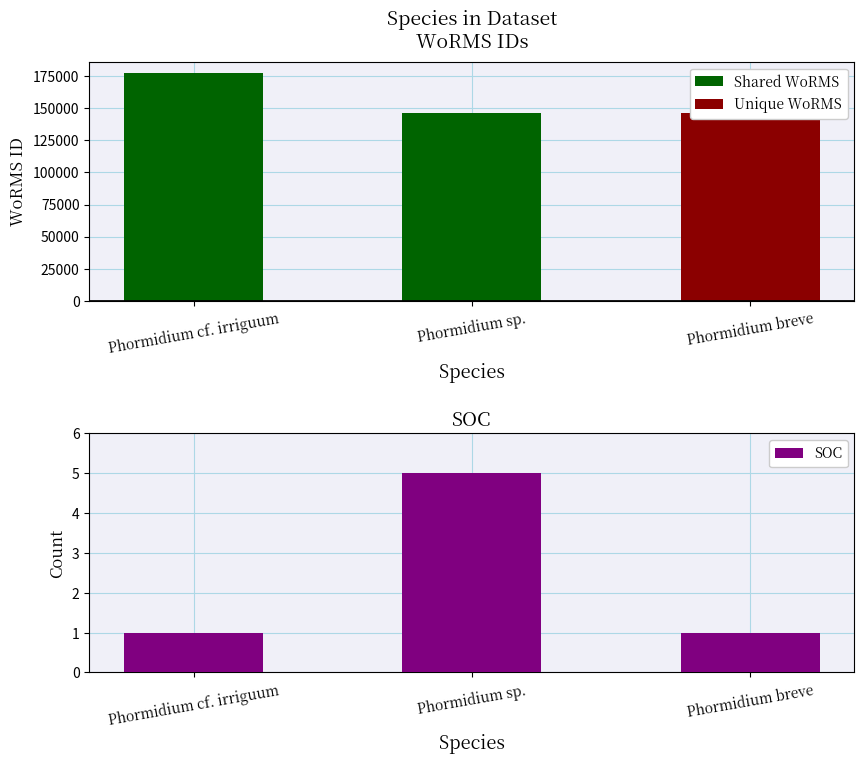

Which series changed the most between Phormidium cf. irriguum and Phormidium breve?

WoRMS ID